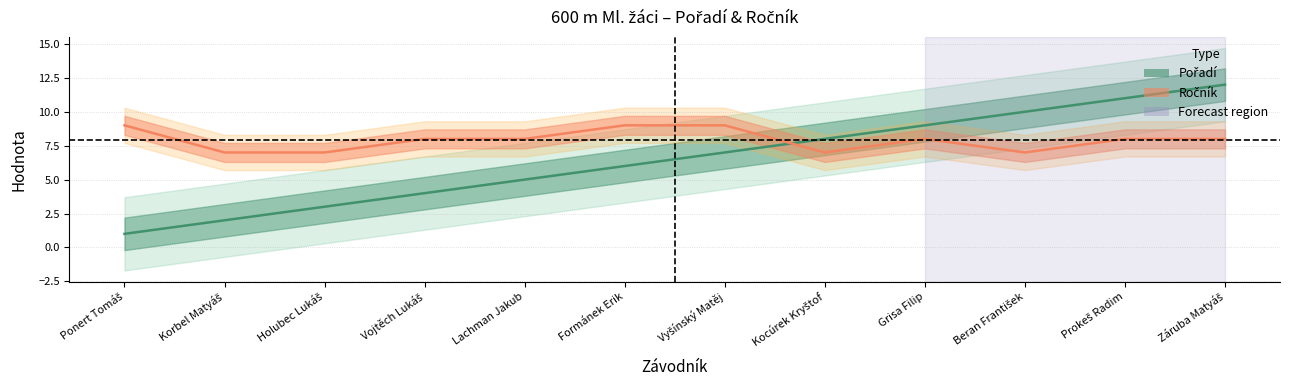

The Pořadí series shows 4 at Vojtěch Lukáš. True or false?

True